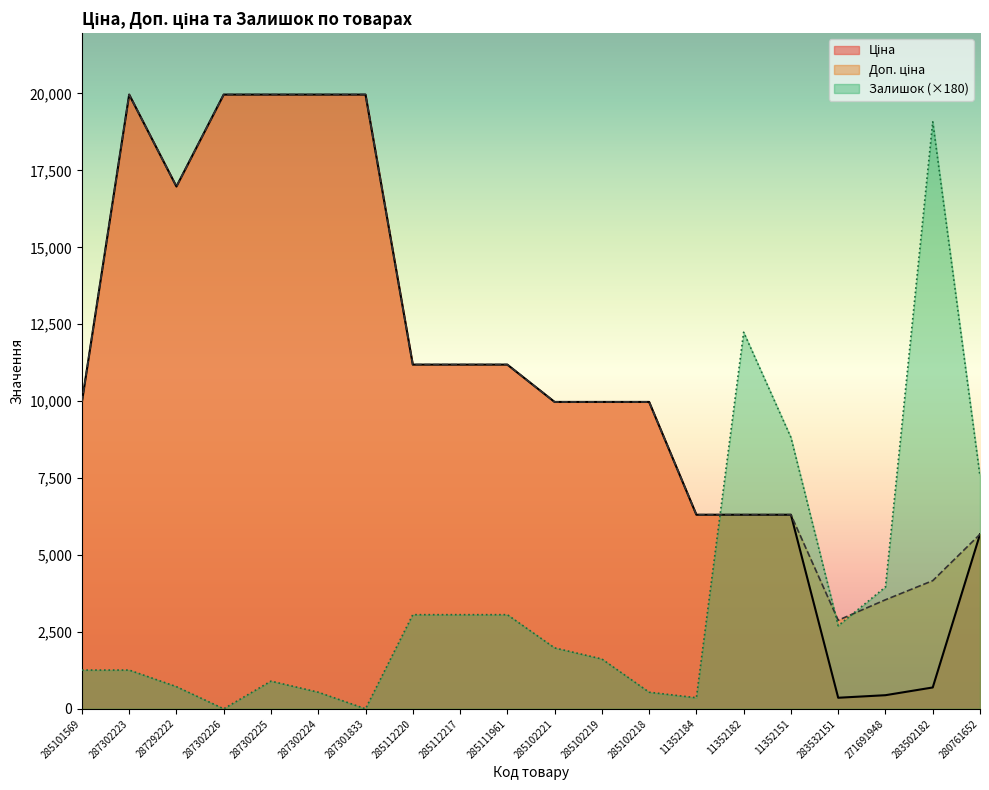

What position from the right is 287292222?

18